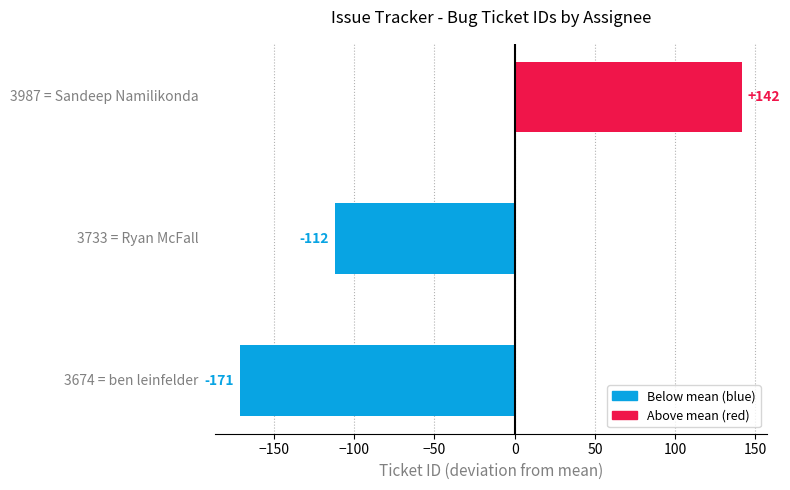

What is the greatest value displayed?

141.8